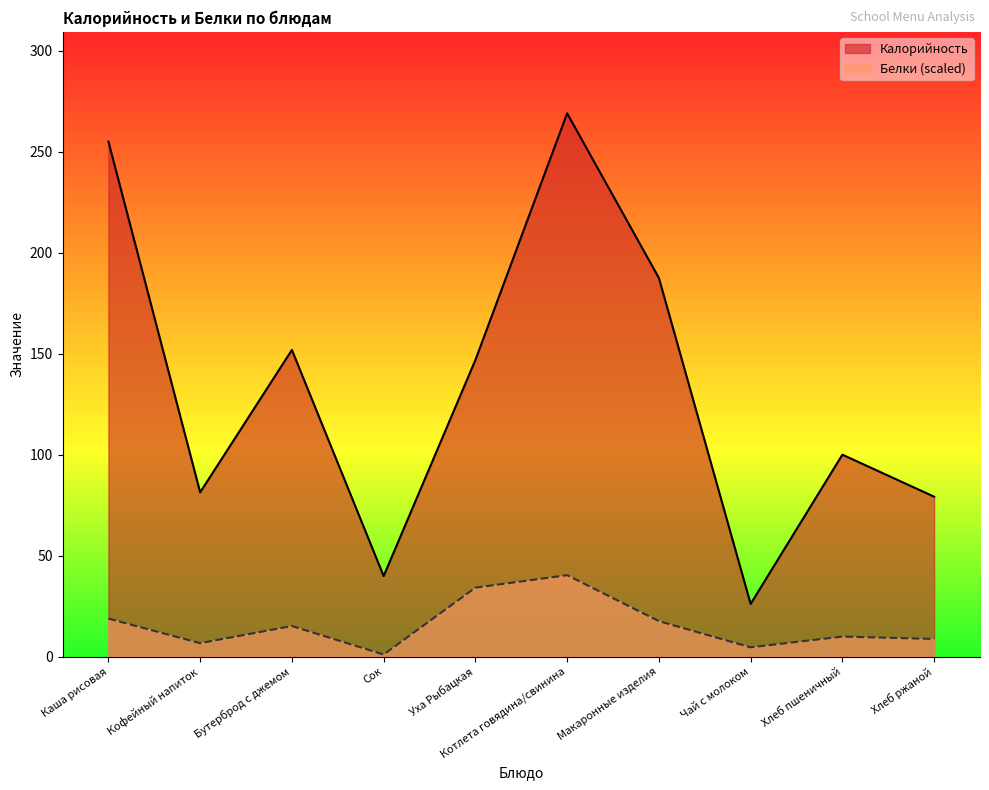

What is the sum of all Белки values?

157.2